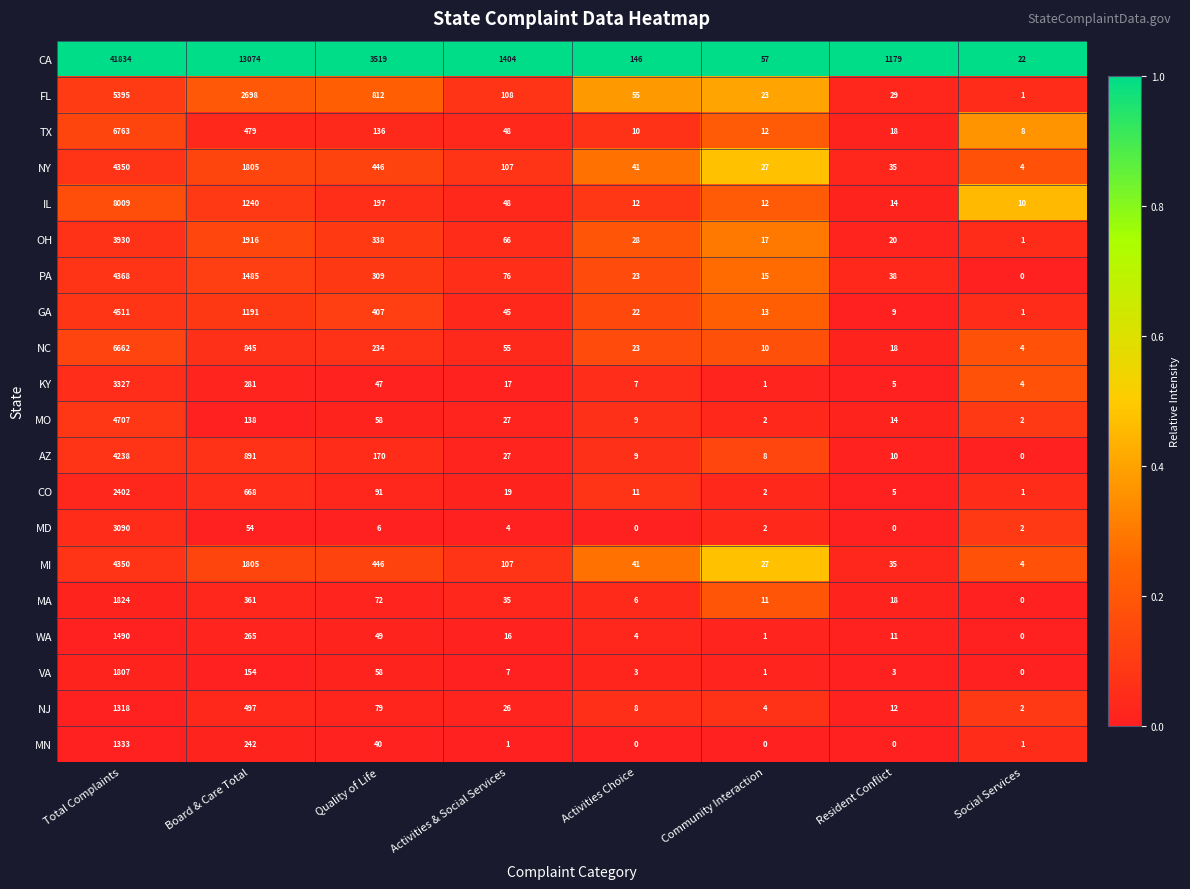

Which category has the highest value across all series?

Total Complaints